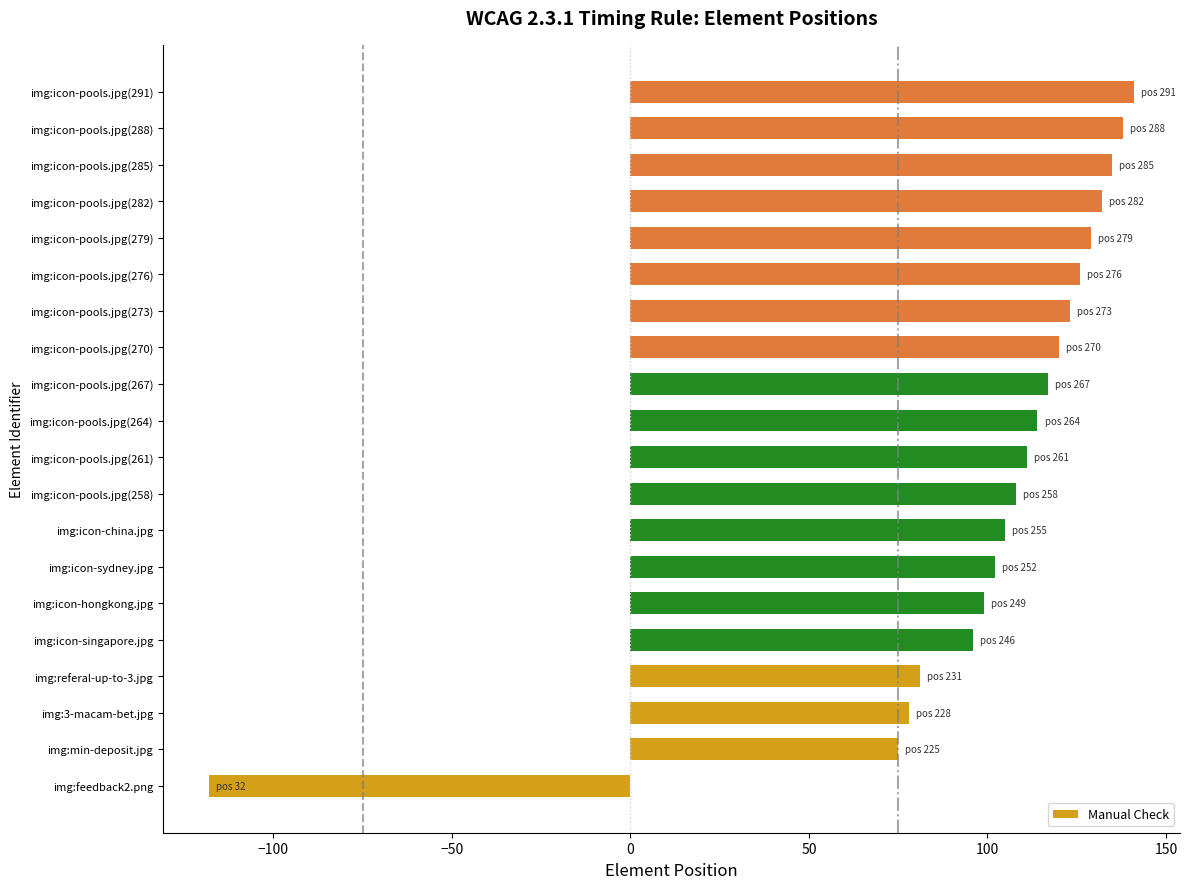

At which category does the chart reach its peak across all series?

img:icon-pools.jpg(291)